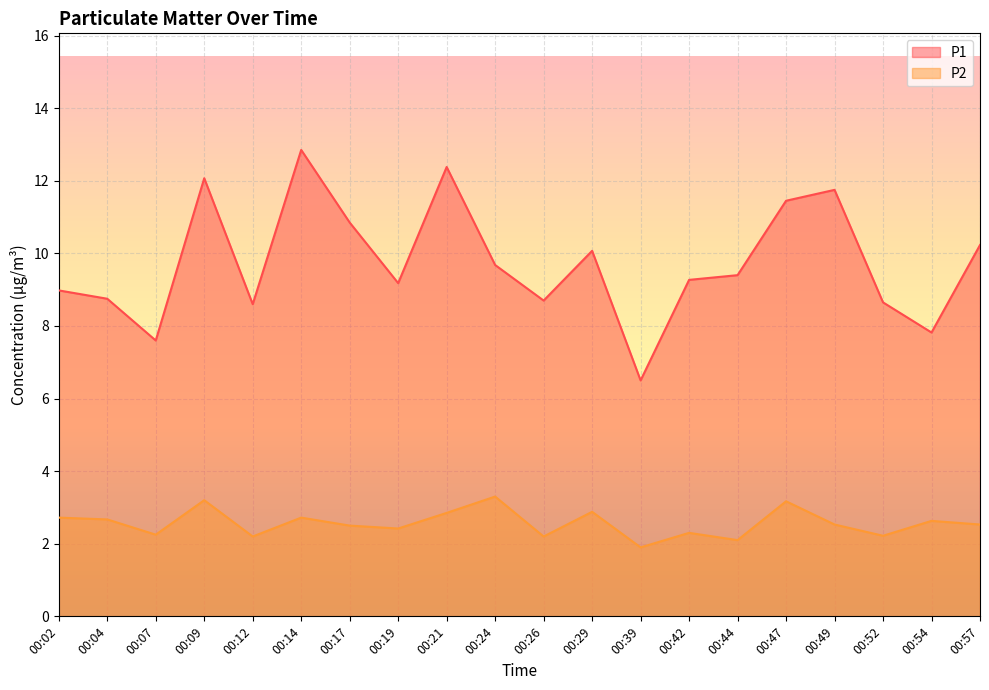

Read the P1 value at 00:14.

12.8